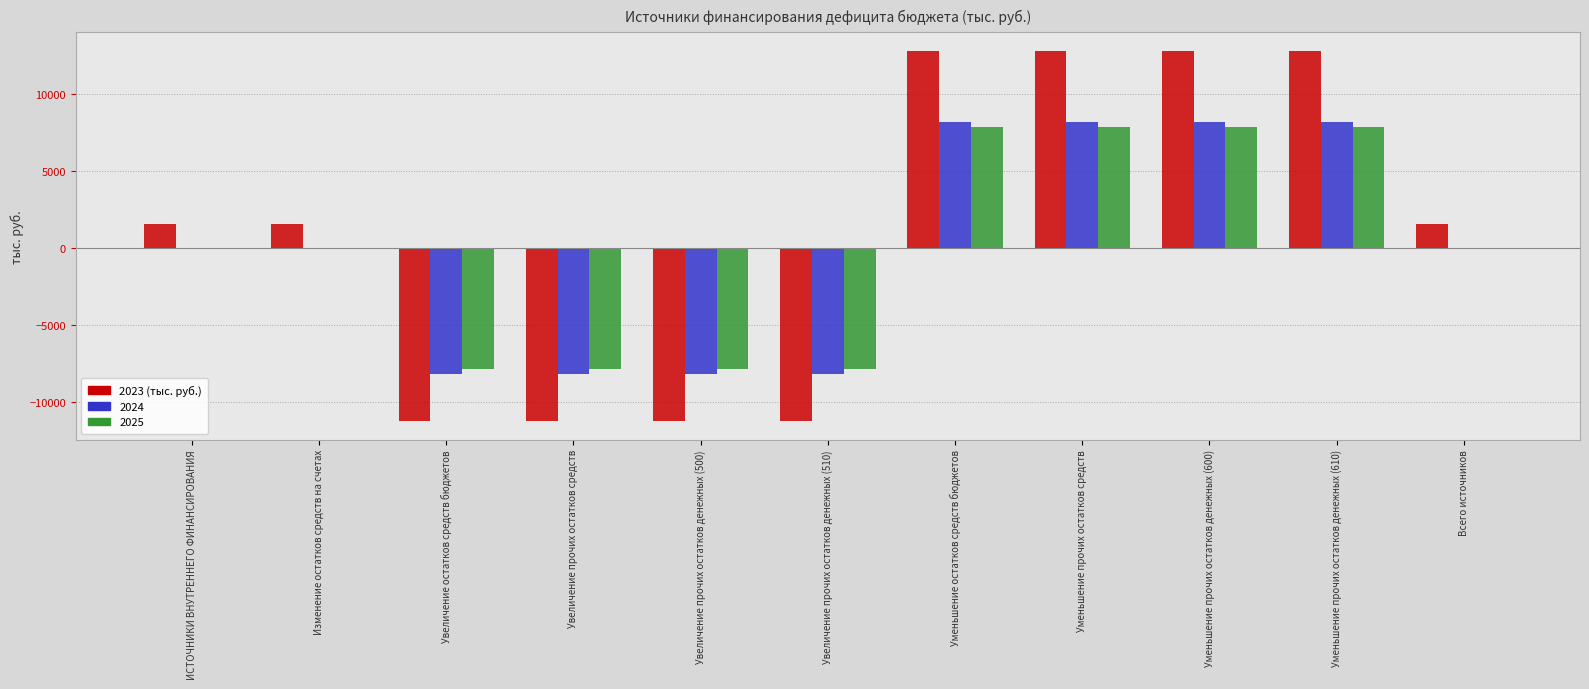

What is the greatest value displayed?

12766.6